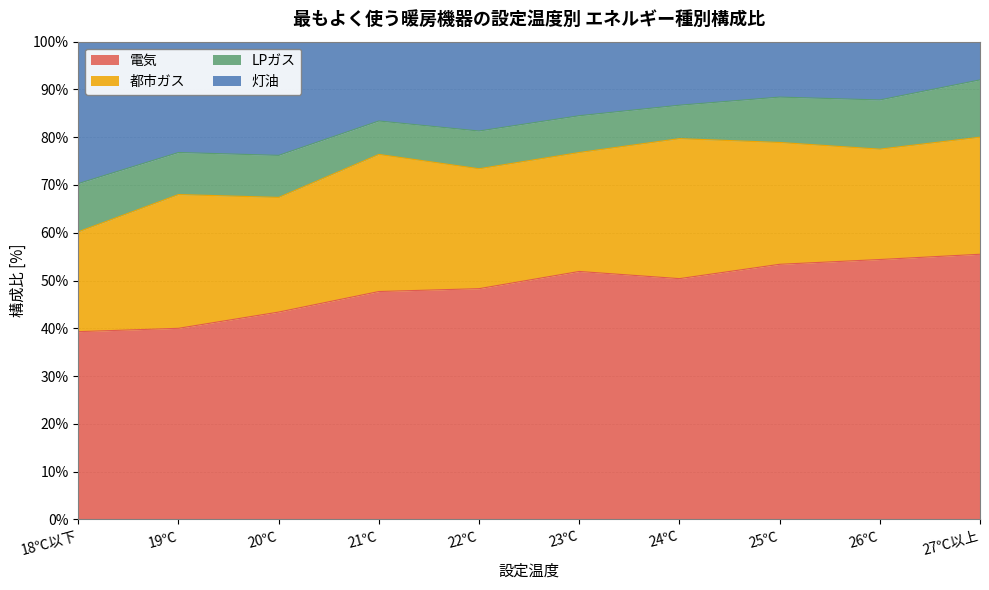

The 灯油 series shows 29.4 at 20℃. True or false?

False